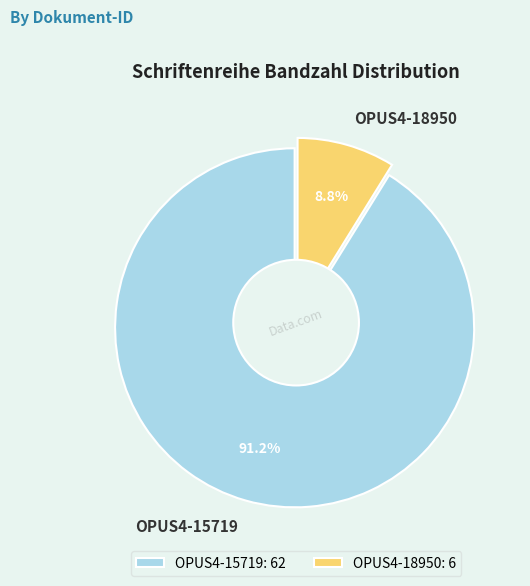

True or false: OPUS4-18950 accounts for 23% of the total.

False